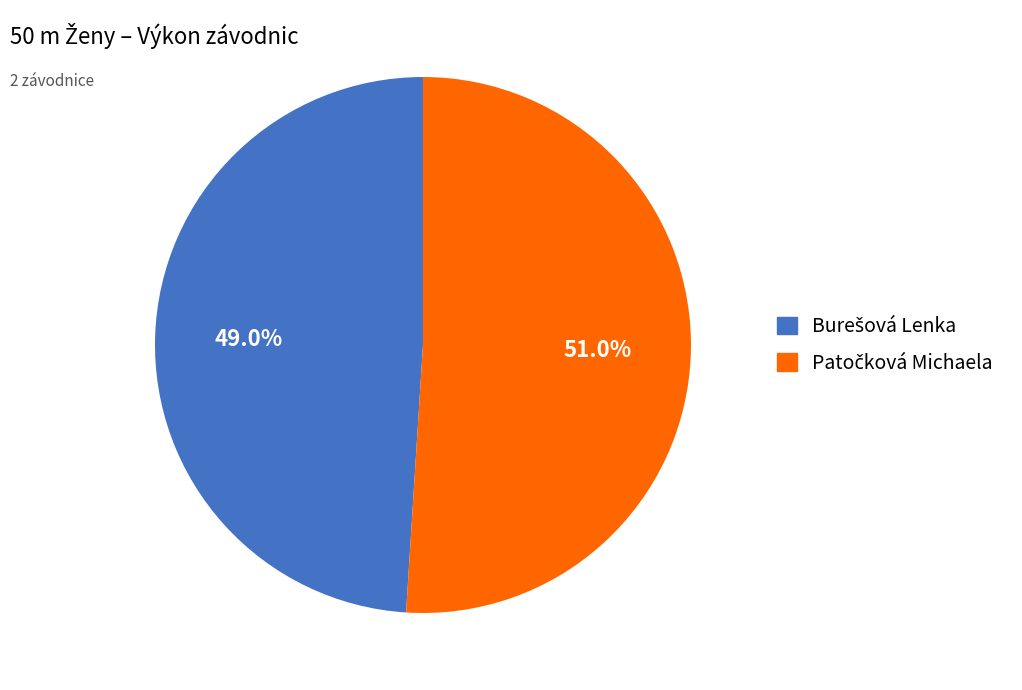

How many segments does this pie chart have?

2